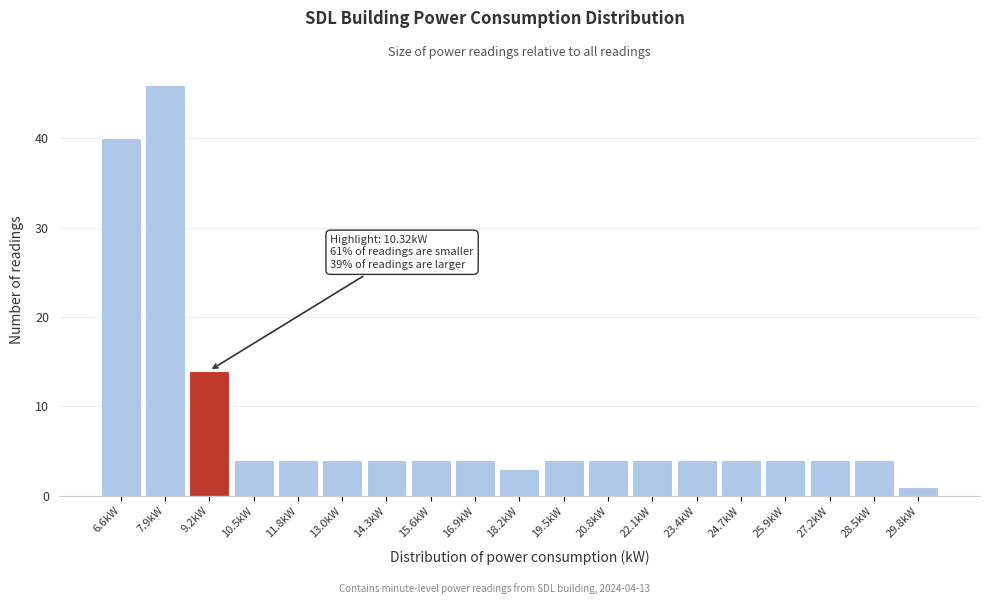

Reading right to left, list all the values displayed in this chart.

1	4	4	4	4	4	4	4	4	3	4	4	4	4	4	4	14	46	40